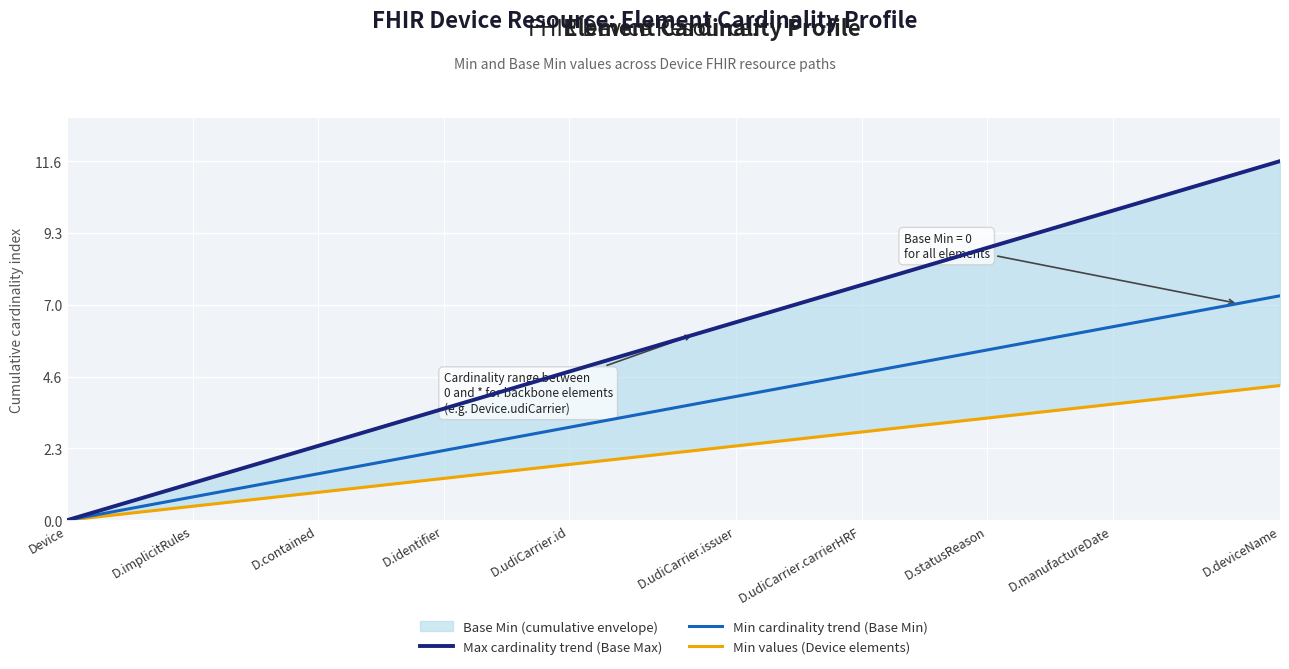

List the series in order of their overall mean, lowest first.

Min values (Device elements), Min cardinality trend (Base Min), Max cardinality trend (Base Max)